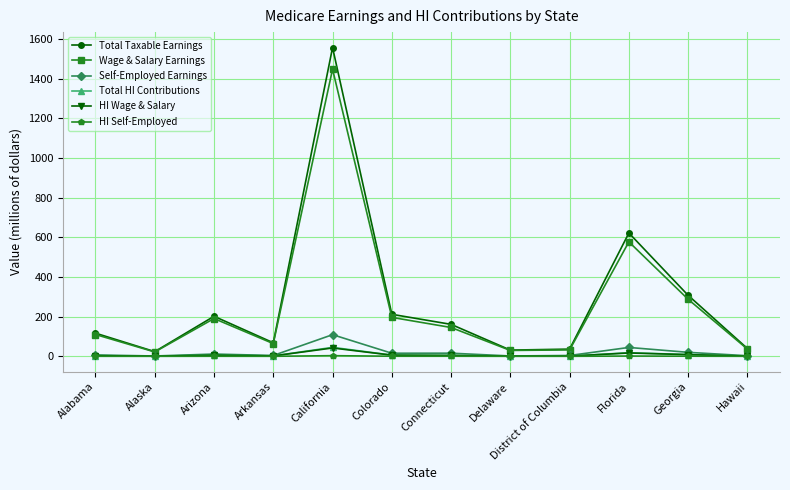

Where does the HI Wage & Salary series first go above 4?

Arizona